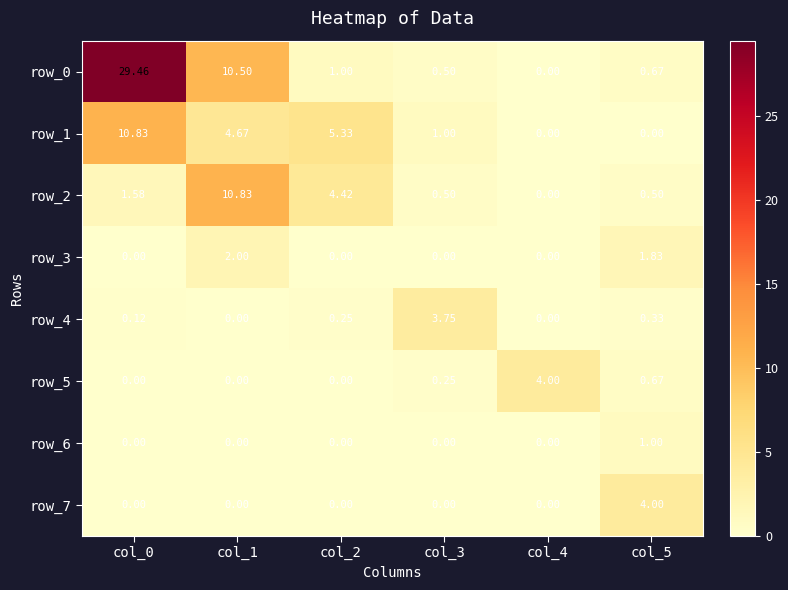

How many values in row_2 are above zero?

5